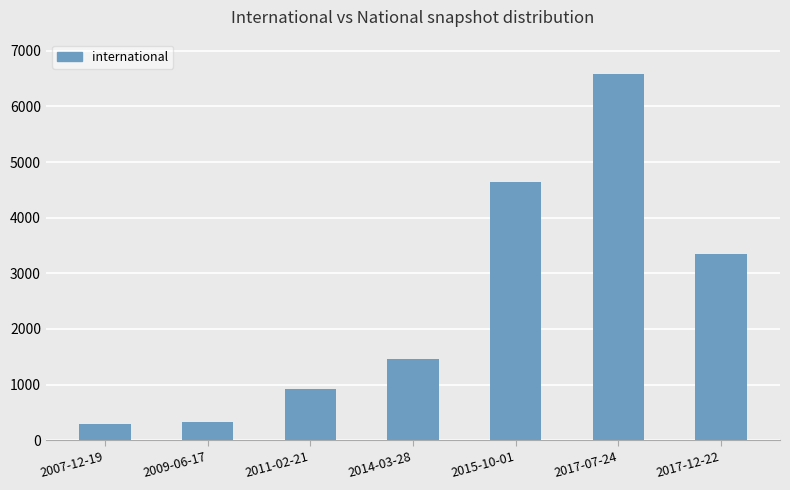

True or false: the data shows 335 at 2009-06-17.

True